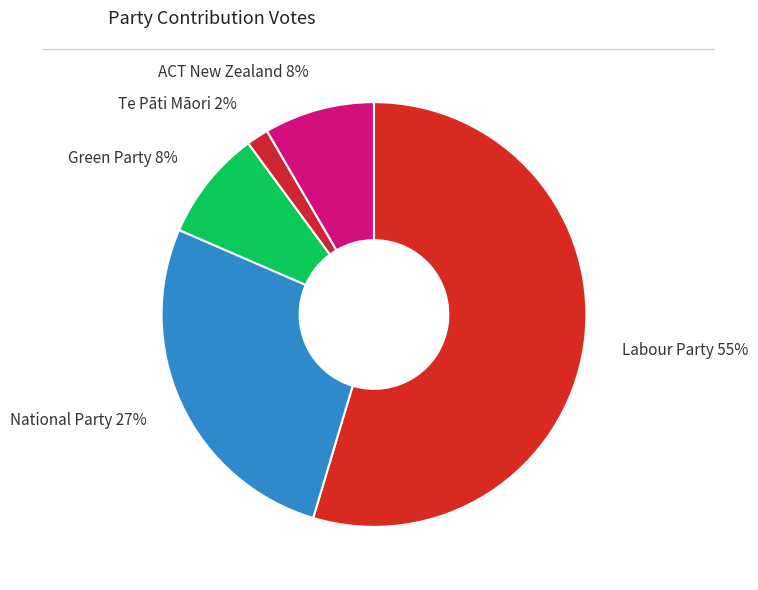

How many slices are in this pie chart?

5